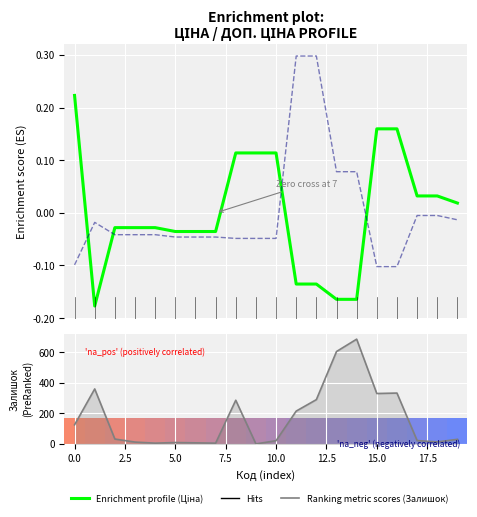

How many groups of bars are there?

20